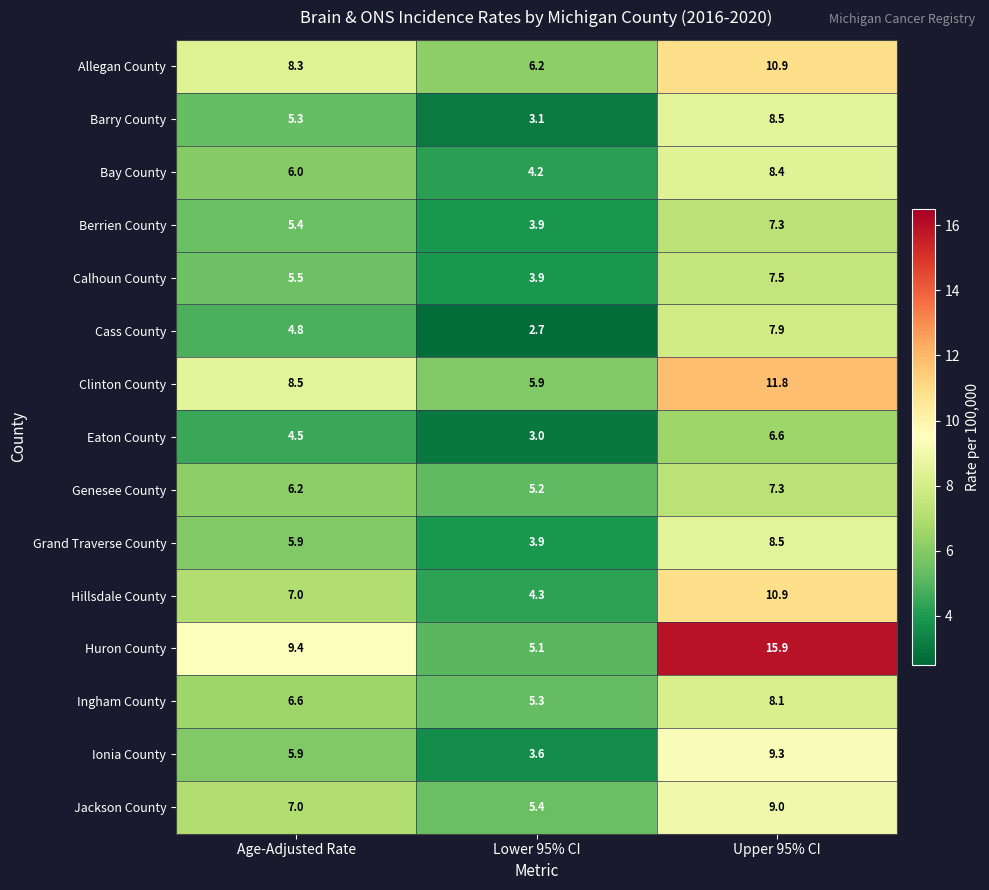

What is the average value of the Bay County series?

6.2